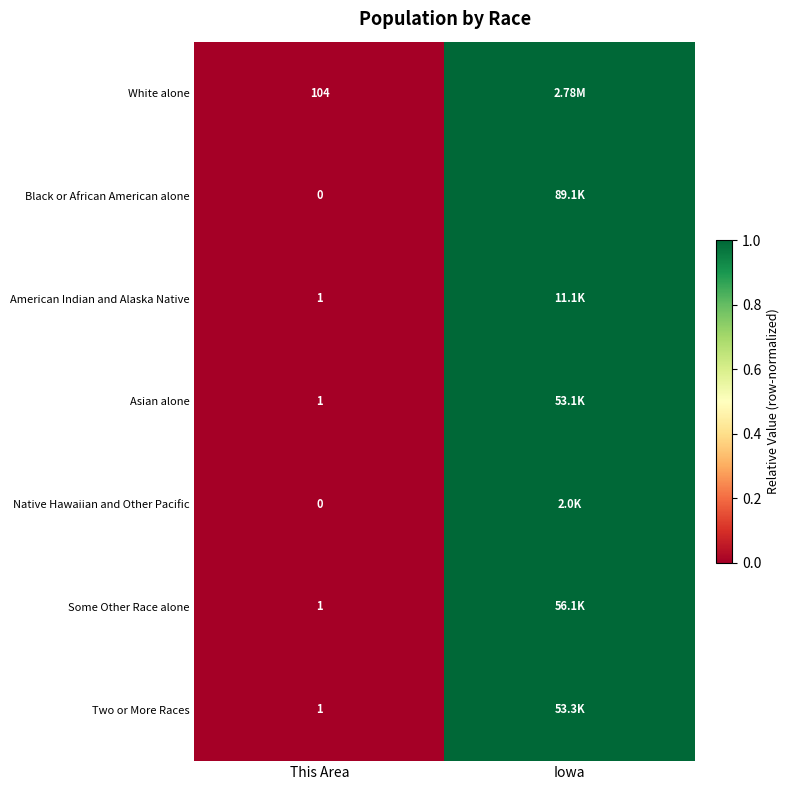

At which category does the chart reach its peak across all series?

Iowa